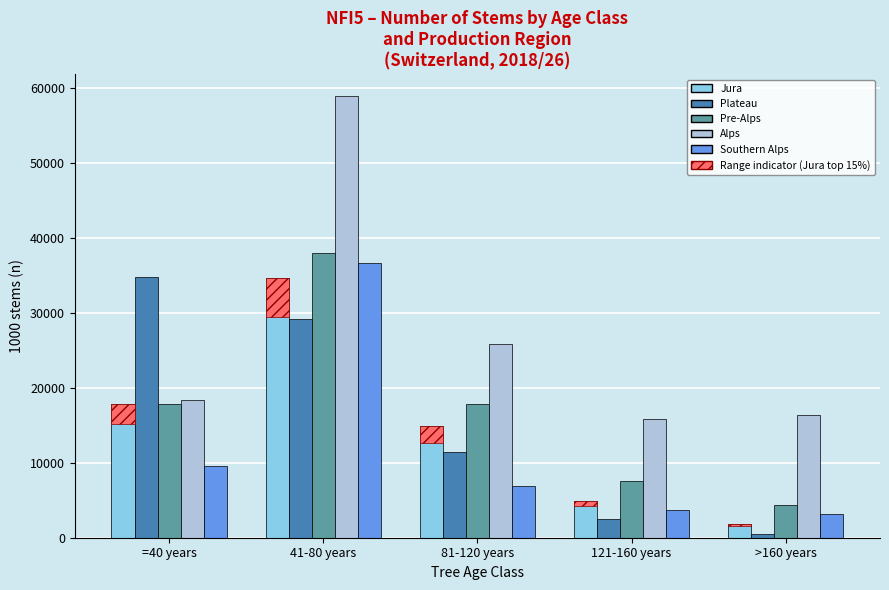

Where is Southern Alps nearest to the value 19874?

=40 years